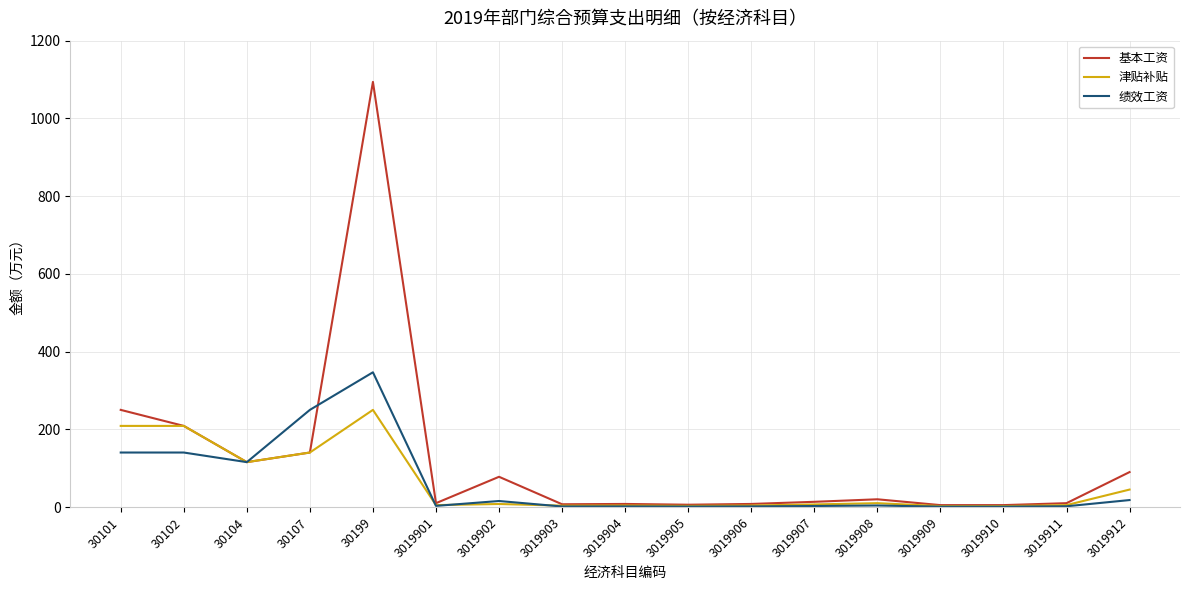

Which series has the widest spread of values?

基本工资